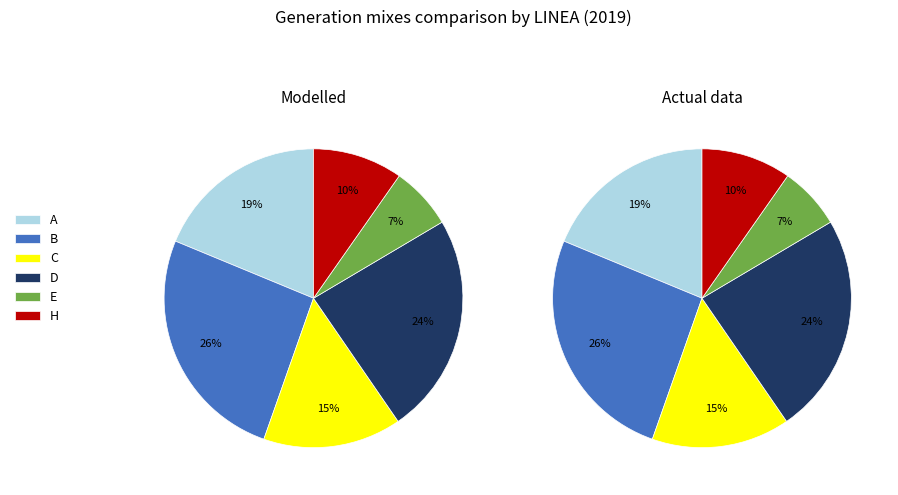

To the nearest percent, what is the difference between the largest and smallest slice percentages?

19%